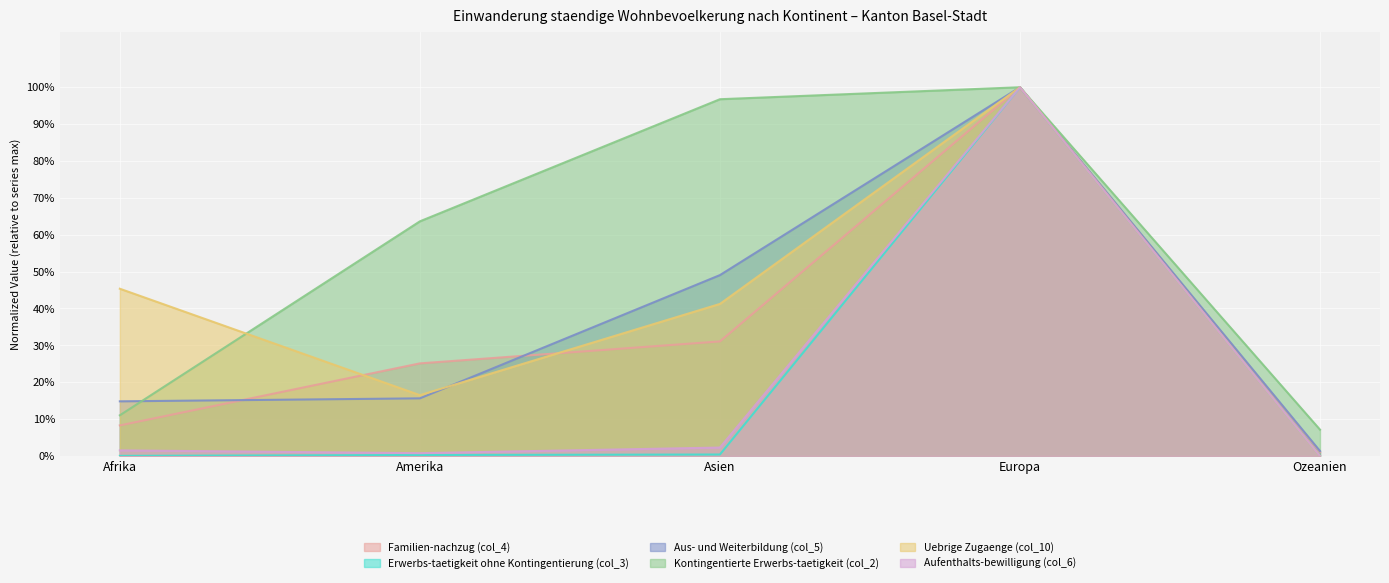

Reading left to right, extract all data points from this chart.

Familien-nachzug (col_4): Afrika=0.1	Amerika=0.3	Asien=0.3	Europa=1.0	Ozeanien=0.0
Erwerbs-taetigkeit ohne Kontingentierung (col_3): Afrika=0.0	Amerika=0.0	Asien=0.0	Europa=1.0	Ozeanien=0.0
Aus- und Weiterbildung (col_5): Afrika=0.1	Amerika=0.2	Asien=0.5	Europa=1.0	Ozeanien=0.0
Kontingentierte Erwerbs-taetigkeit (col_2): Afrika=0.1	Amerika=0.6	Asien=1.0	Europa=1.0	Ozeanien=0.1
Uebrige Zugaenge (col_10): Afrika=0.5	Amerika=0.2	Asien=0.4	Europa=1.0	Ozeanien=0.0
Aufenthalts-bewilligung (col_6): Afrika=0.0	Amerika=0.0	Asien=0.0	Europa=1.0	Ozeanien=0.0